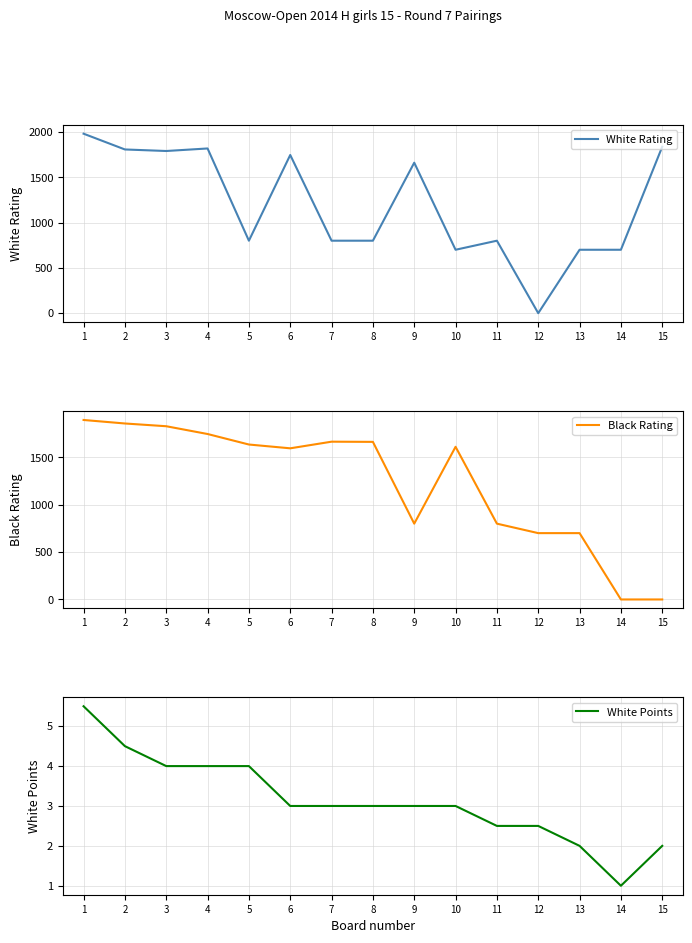

At which category does Black Rating reach its first local peak?

7